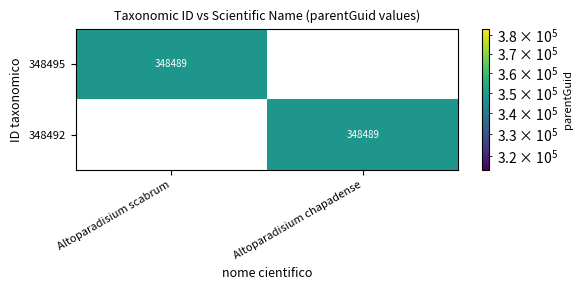

What is the spread (max minus min) of values at Altoparadisium scabrum?

348489